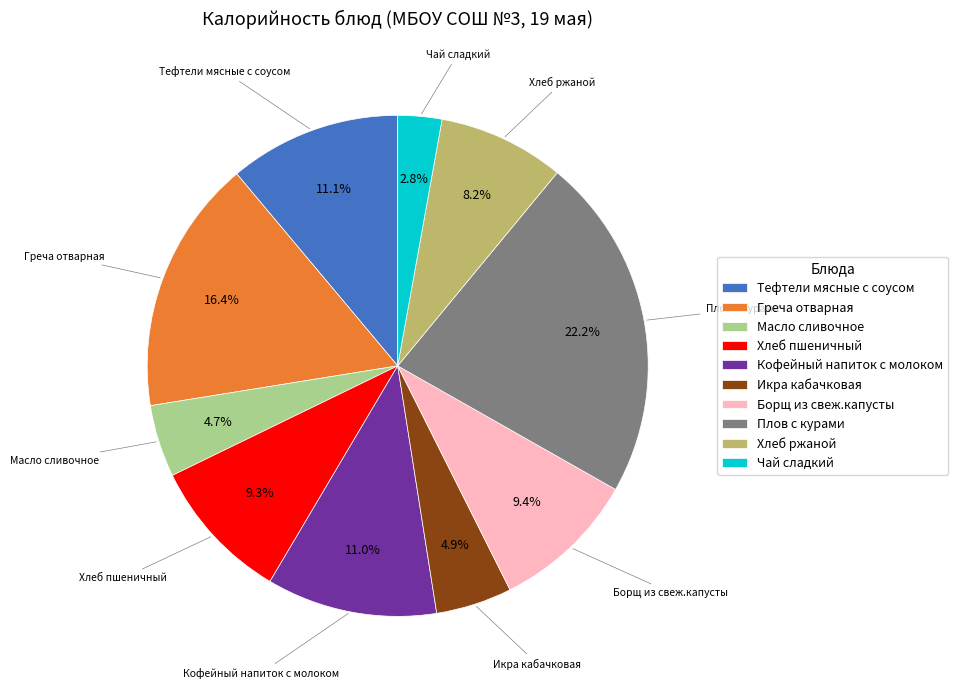

Do Плов с курами and Икра кабачковая together represent more than half of the pie?

No